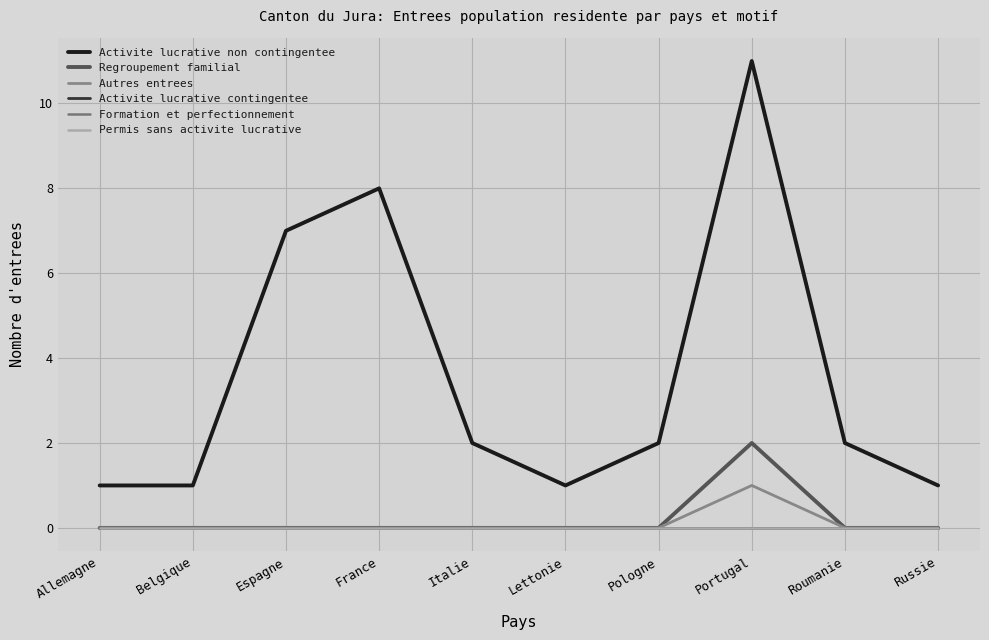

Does the chart display data point markers on the line(s)?

No